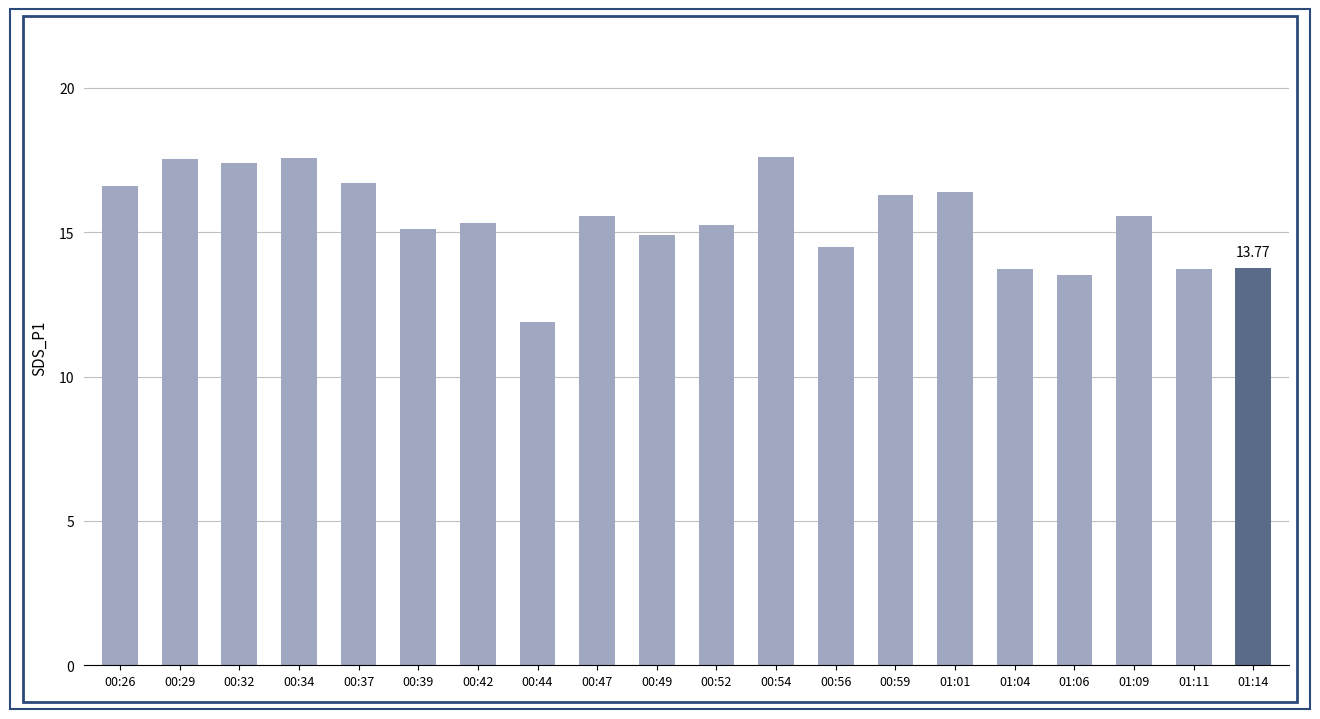

What is the approximate value at 00:49?

14.9